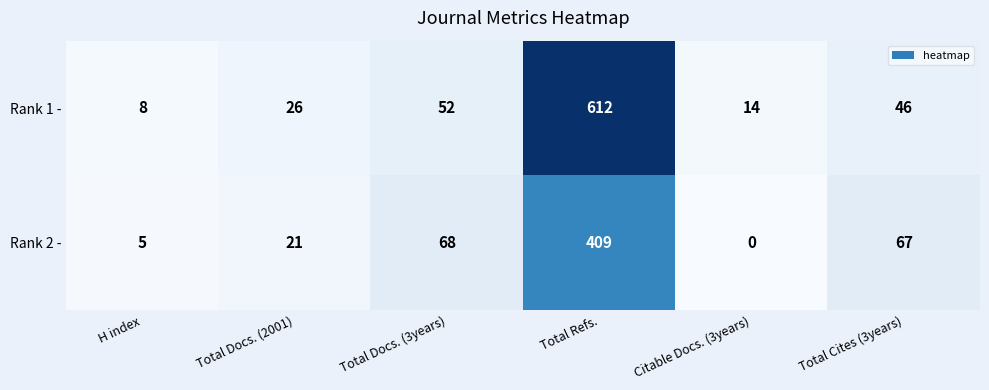

Which series has the largest total across all categories?

Rank 1 -